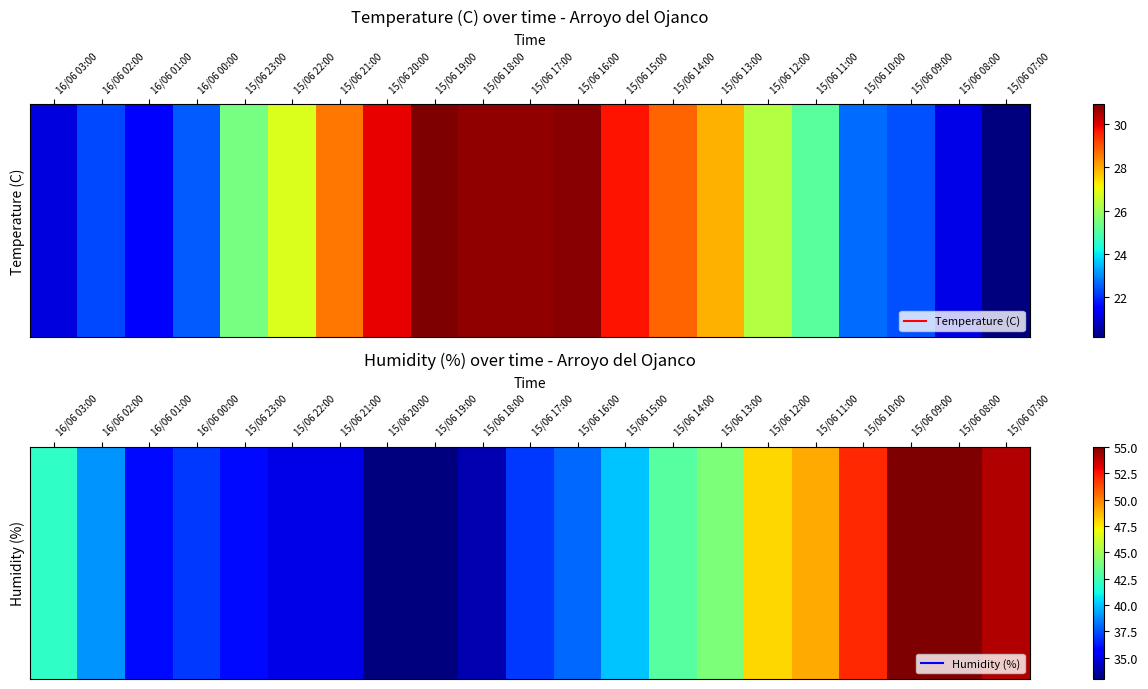

What is the minimum value shown in the chart?

33